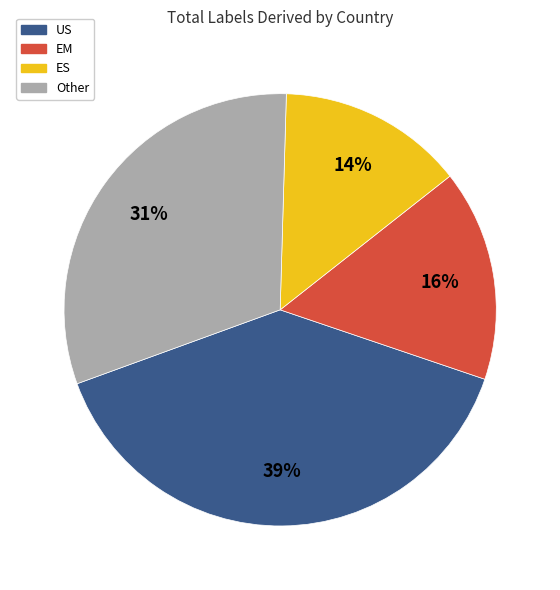

Do Other and EM together represent more than half of the pie?

No